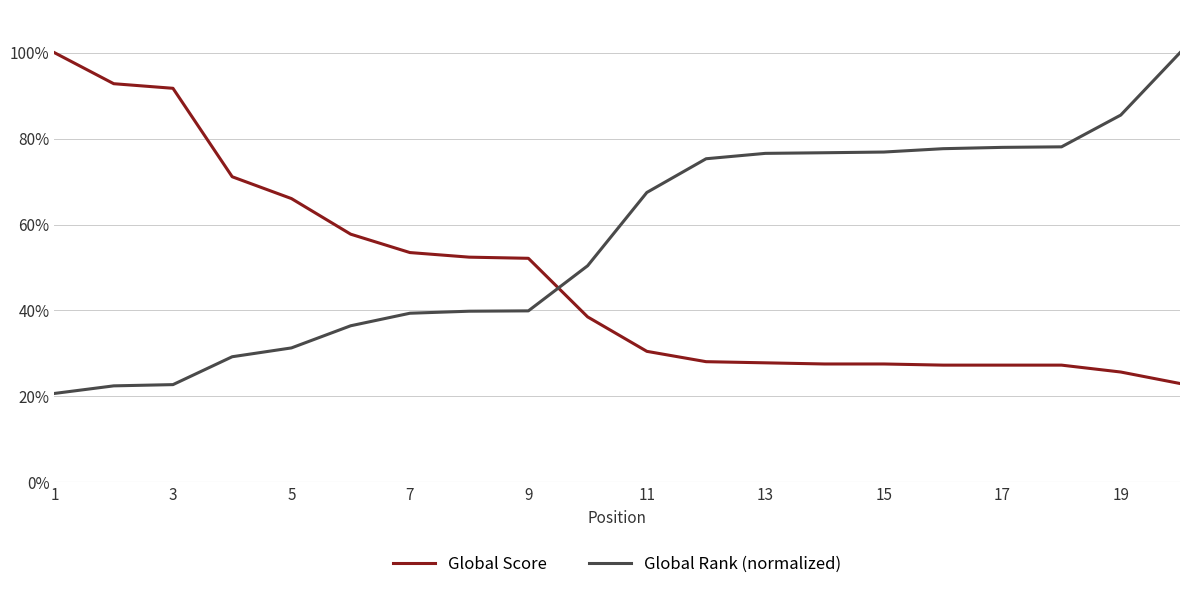

Which series has the largest total across all categories?

Global Rank (normalized)